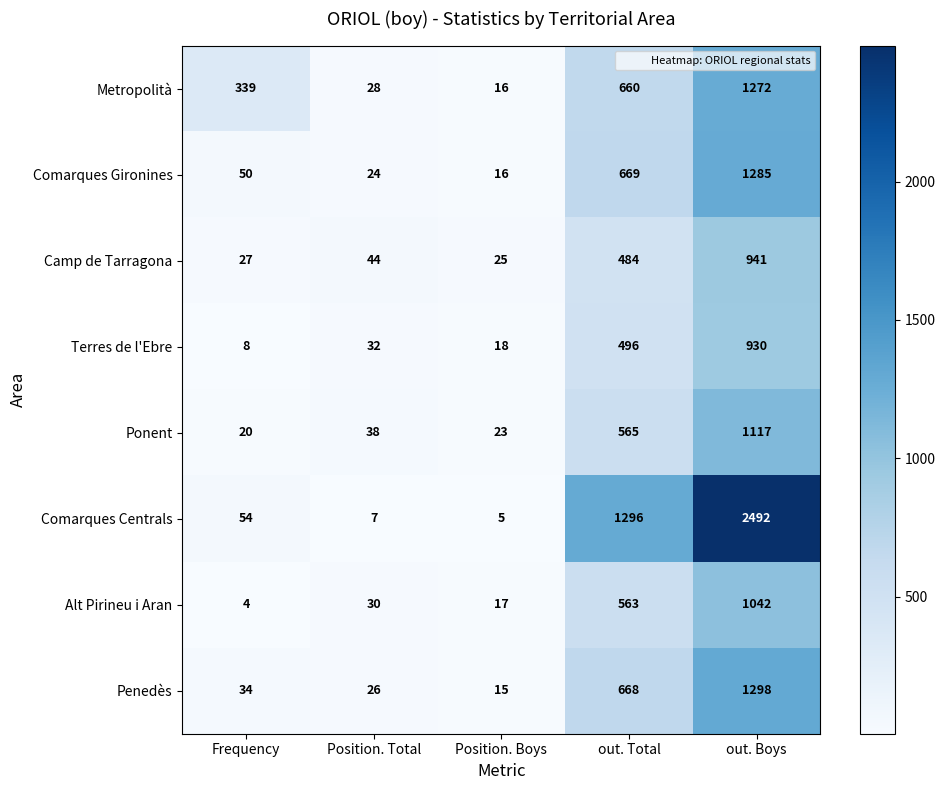

At how many categories does at least one series exceed 1622?

1